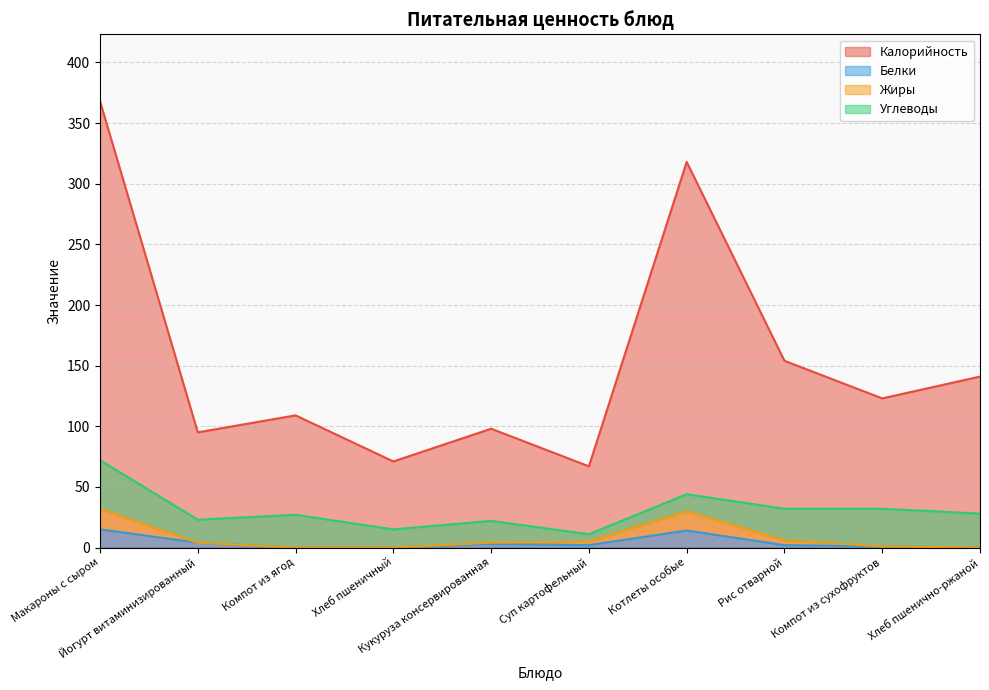

What is the value of the Жиры point at the 7th from the left?

30